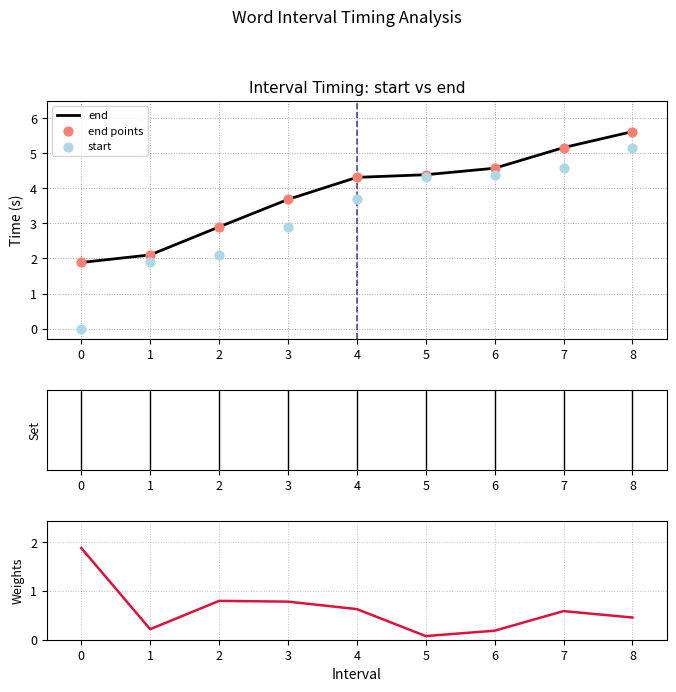

Which series has the largest total across all categories?

end